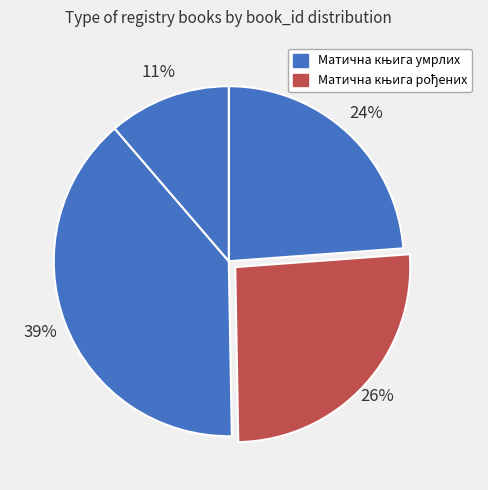

To the nearest percent, what is the average slice percentage?

25%